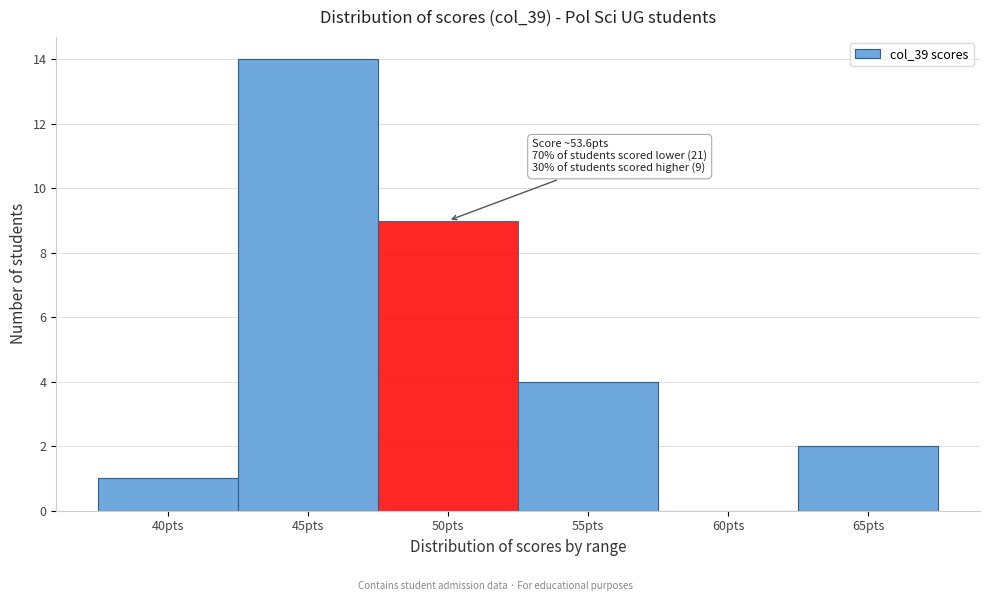

Reading left to right, extract all data points from this chart.

40pts=1	45pts=14	50pts=9	55pts=4	60pts=0	65pts=2